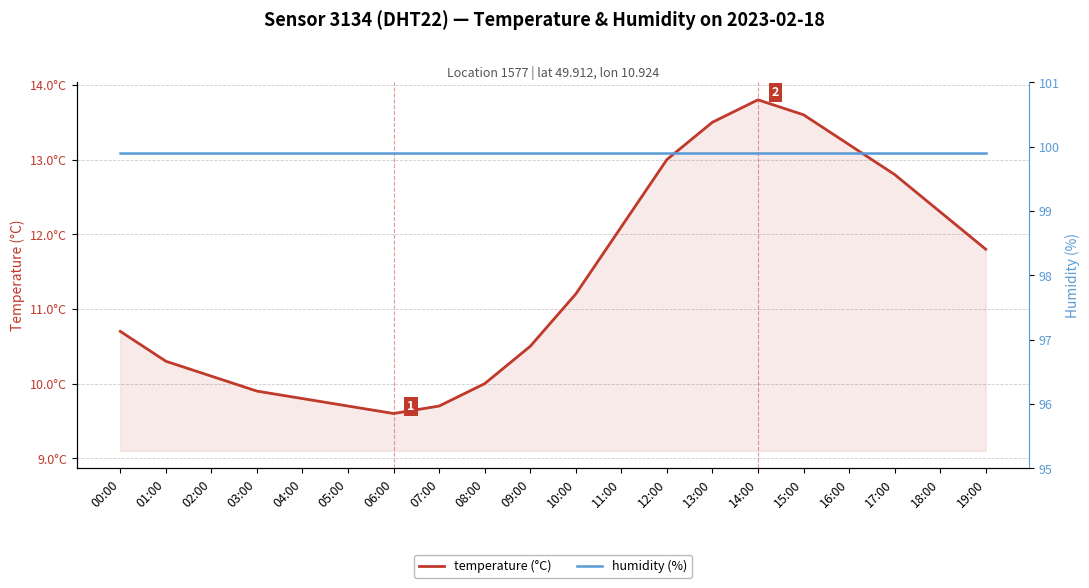

True or false: temperature (°C) and humidity (%) intersect in this chart.

False